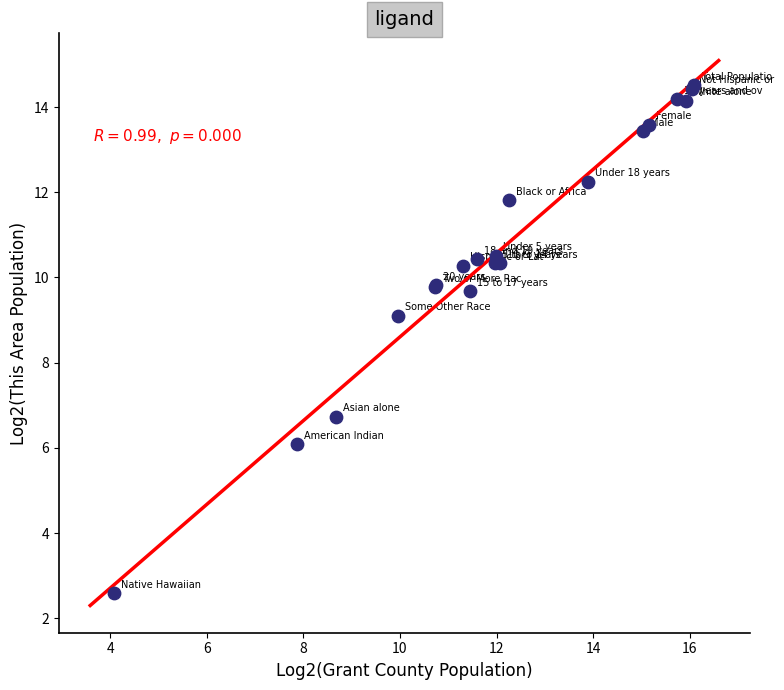

What Y value in the scatter plot is closest to 8?

9.1